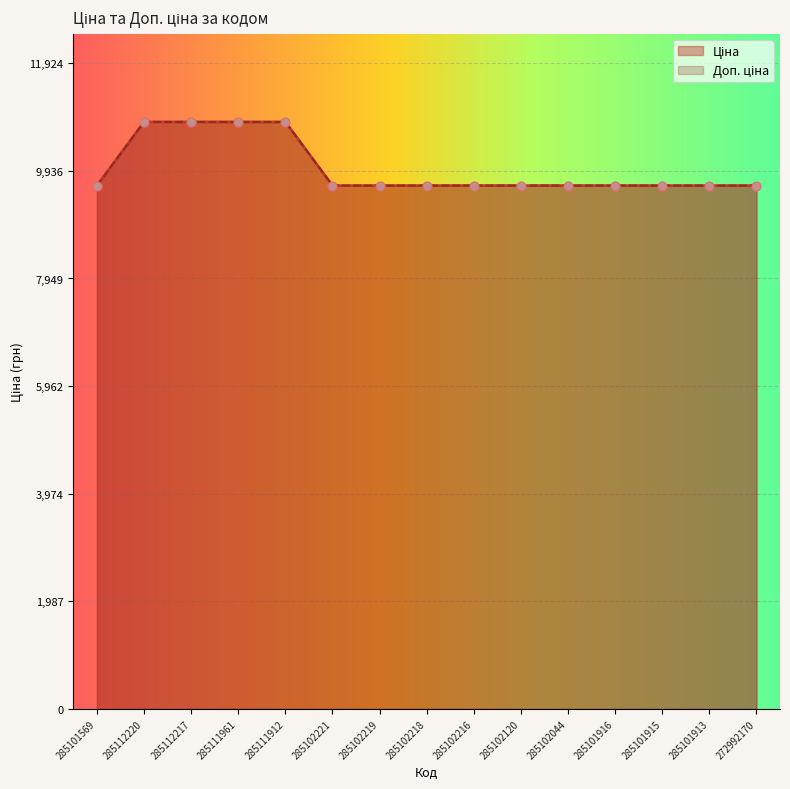

Which series has the largest total across all categories?

Ціна